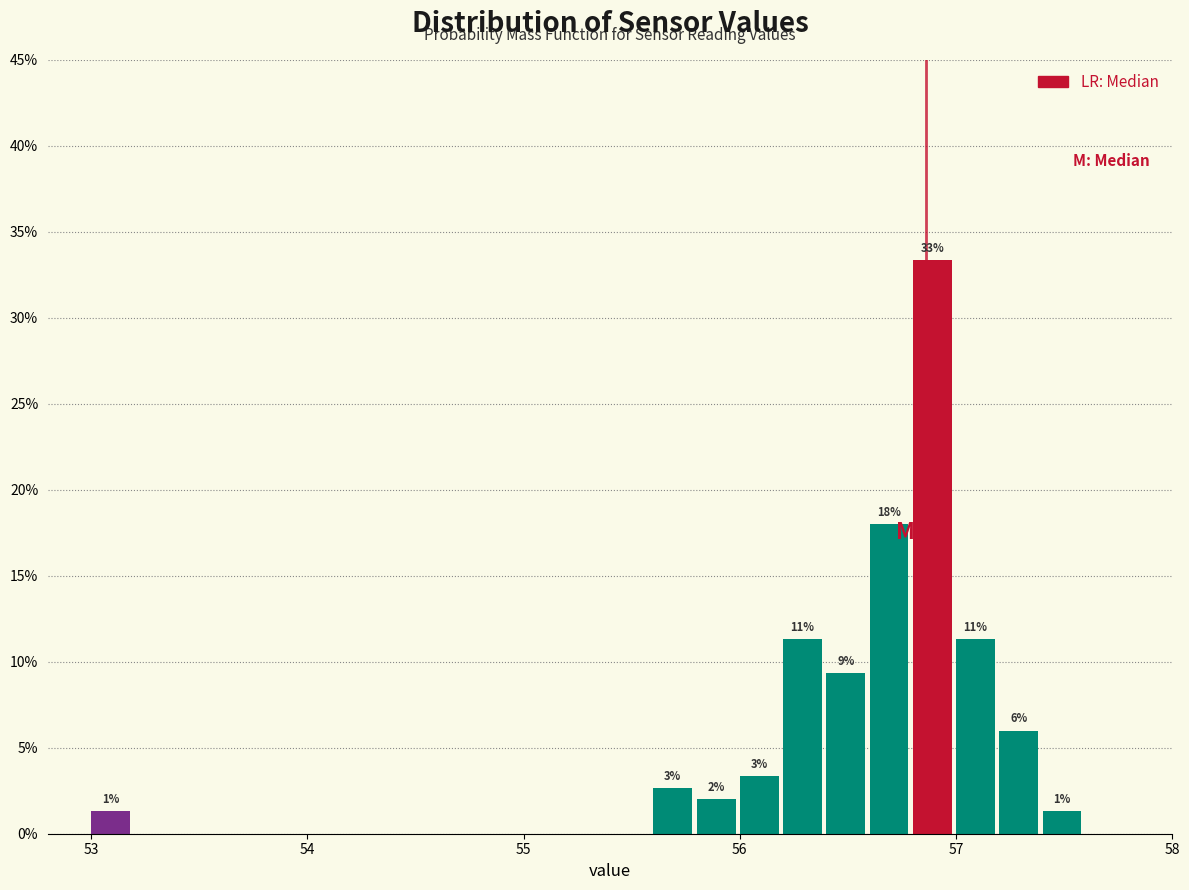

Around what value on the x-axis is the tallest bar? Give the approximate position of its centre, as read against the axis.

56.9